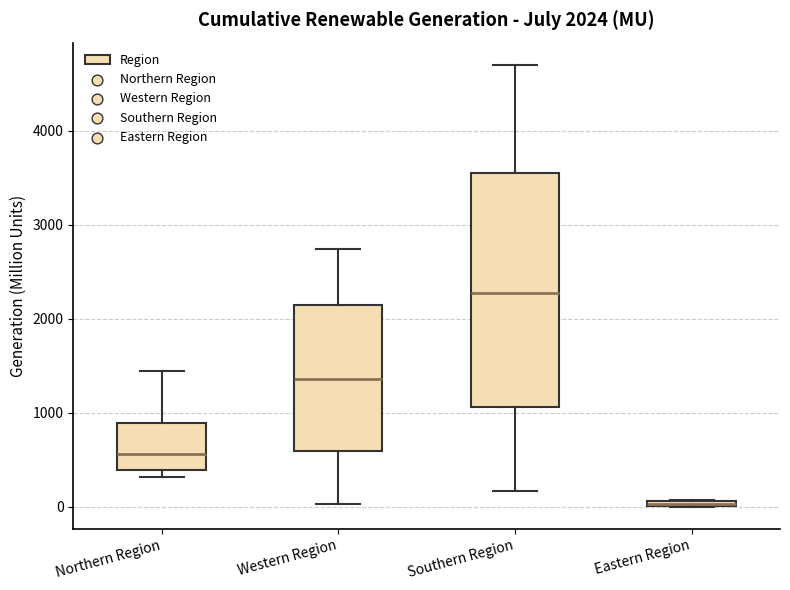

Comparing the boxes themselves (not the whiskers), which one is the tallest?

Southern Region